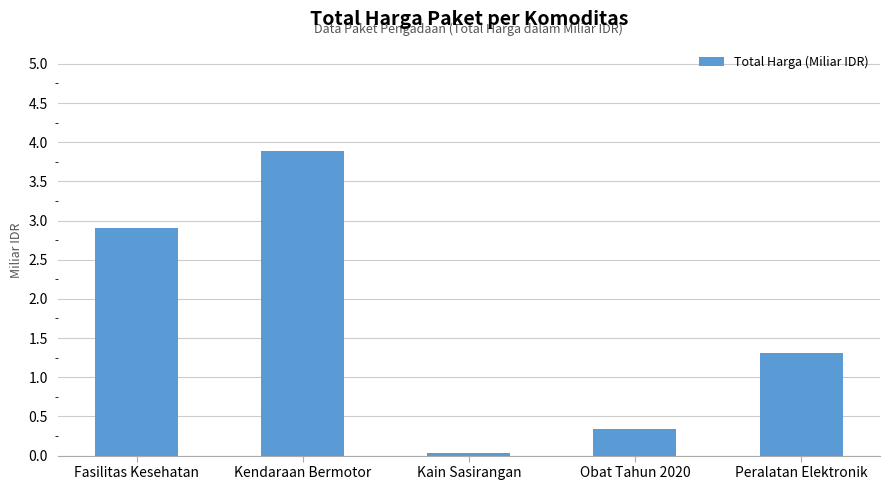

What is the difference between the maximum and minimum values?

3.8